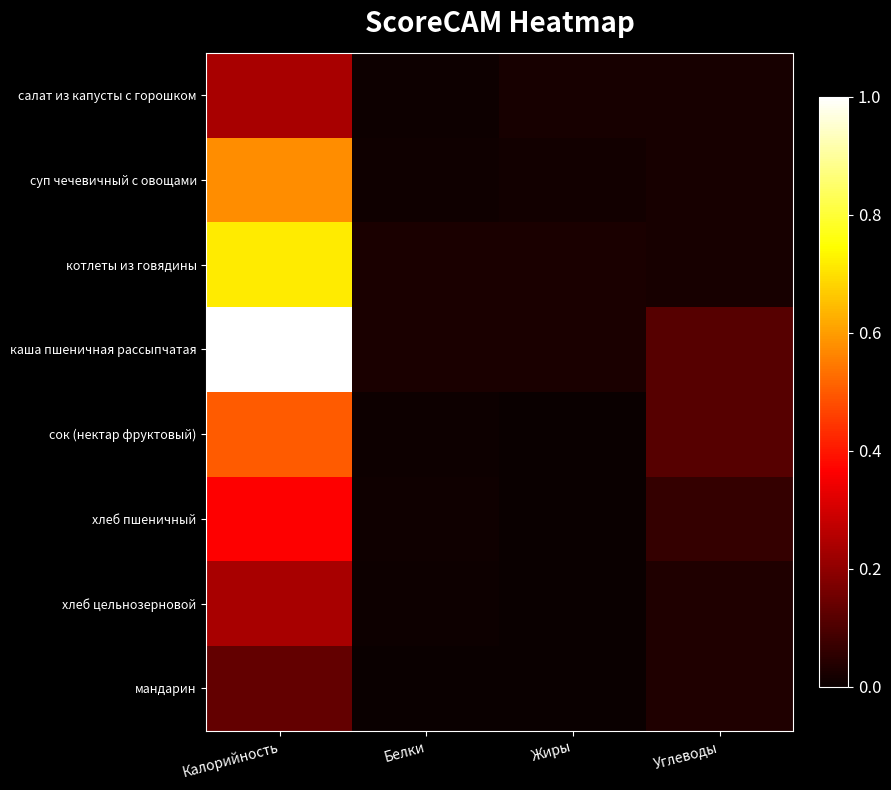

Which series changed the most between Жиры and Углеводы?

сок (нектар фруктовый)